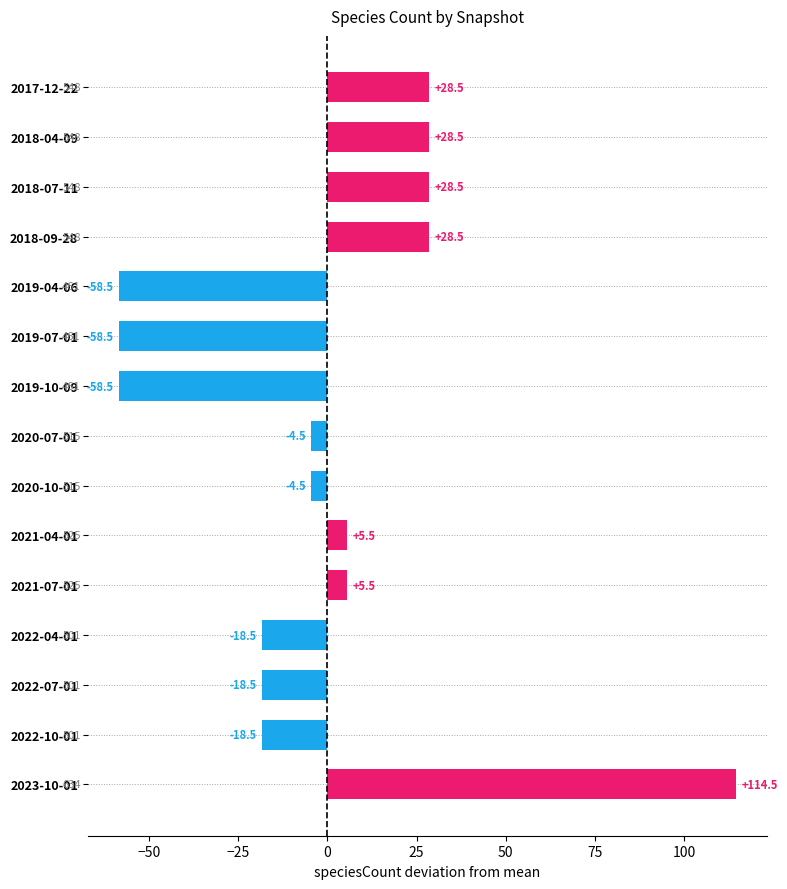

Is it true that the value at 2017-12-22 is 48.1?

False